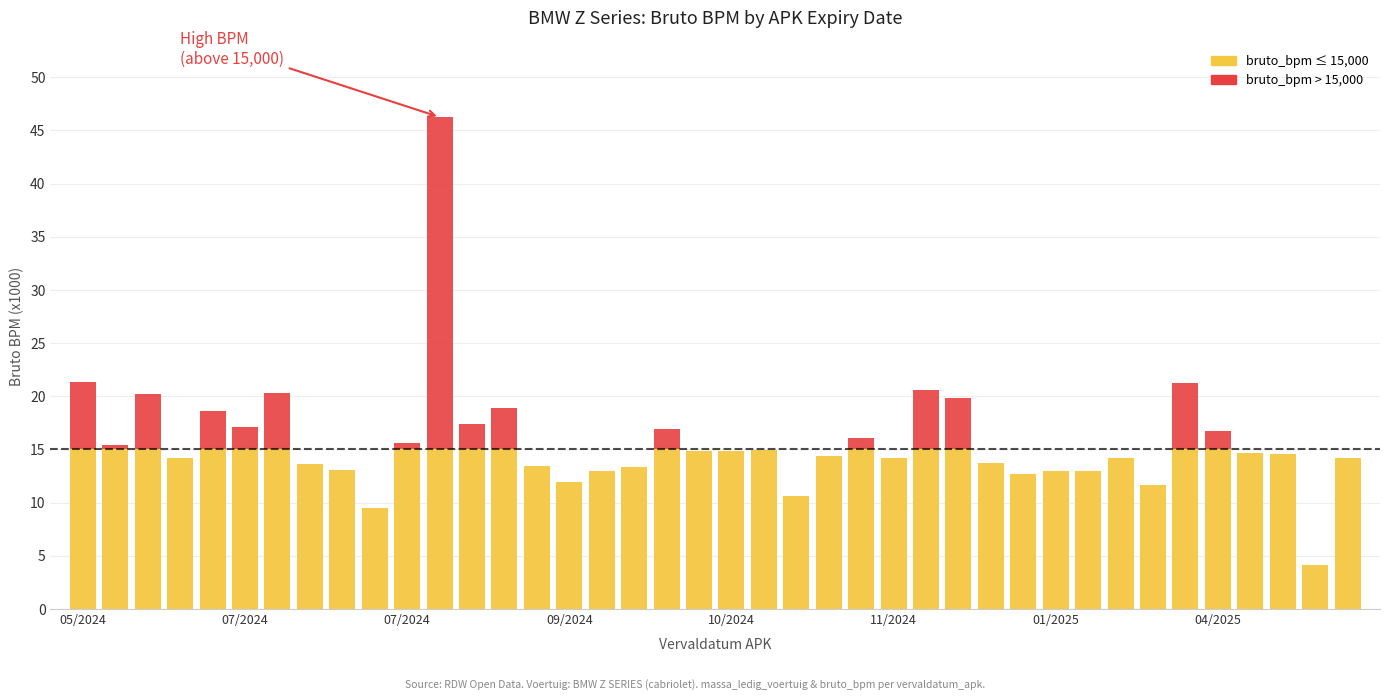

At which category is the sum across all series the highest?

11